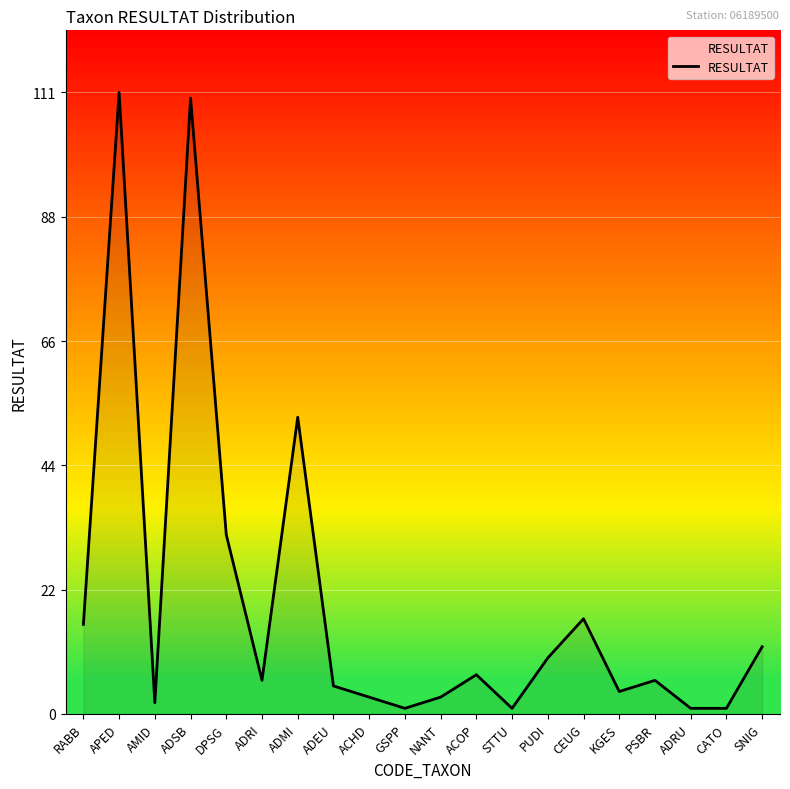

What is the difference between the maximum and minimum values?

110